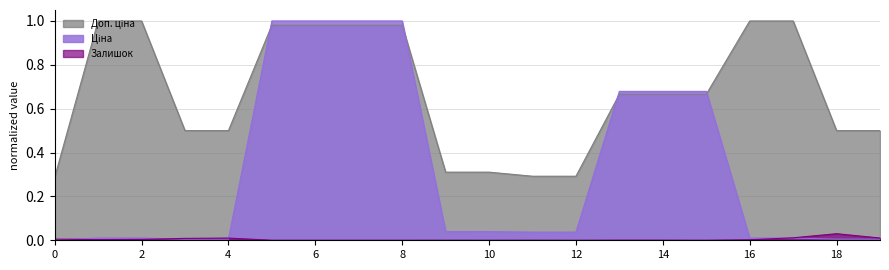

What is the total value across all series at 12?

0.3